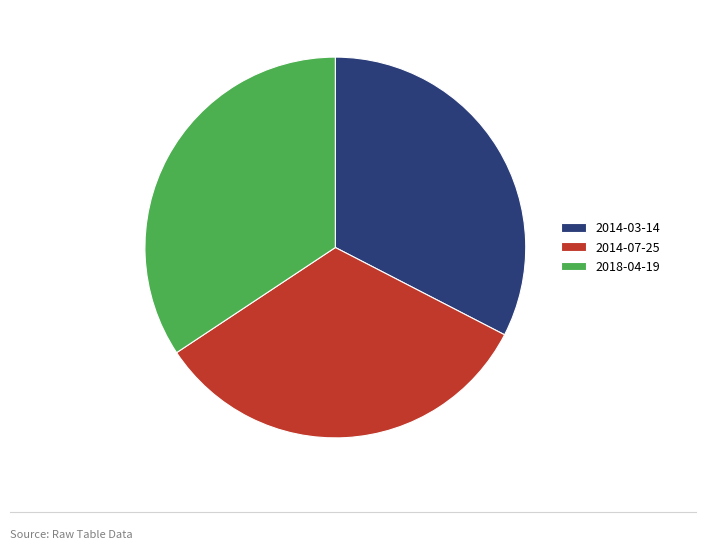

How many segments does this pie chart have?

3